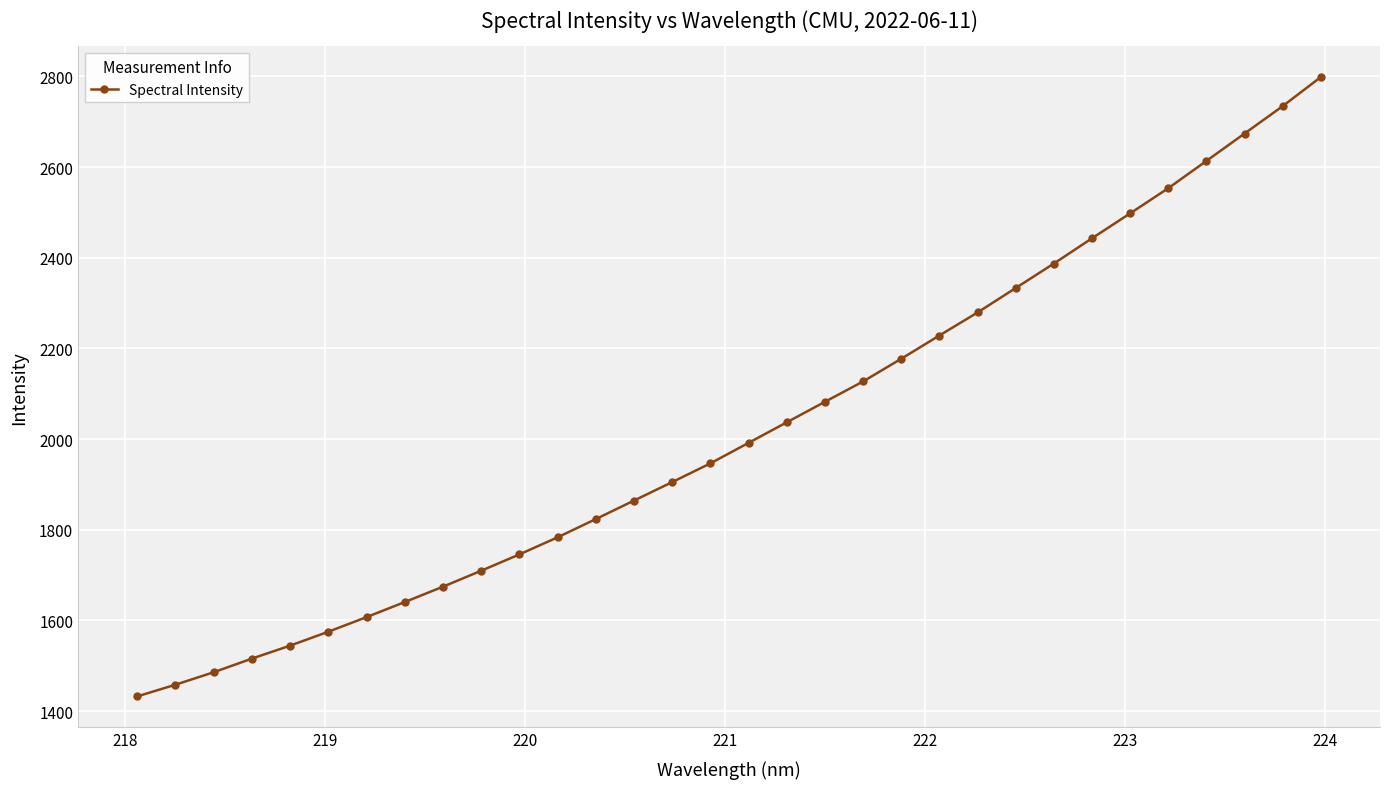

What is the minimum value shown in the chart?

1432.5